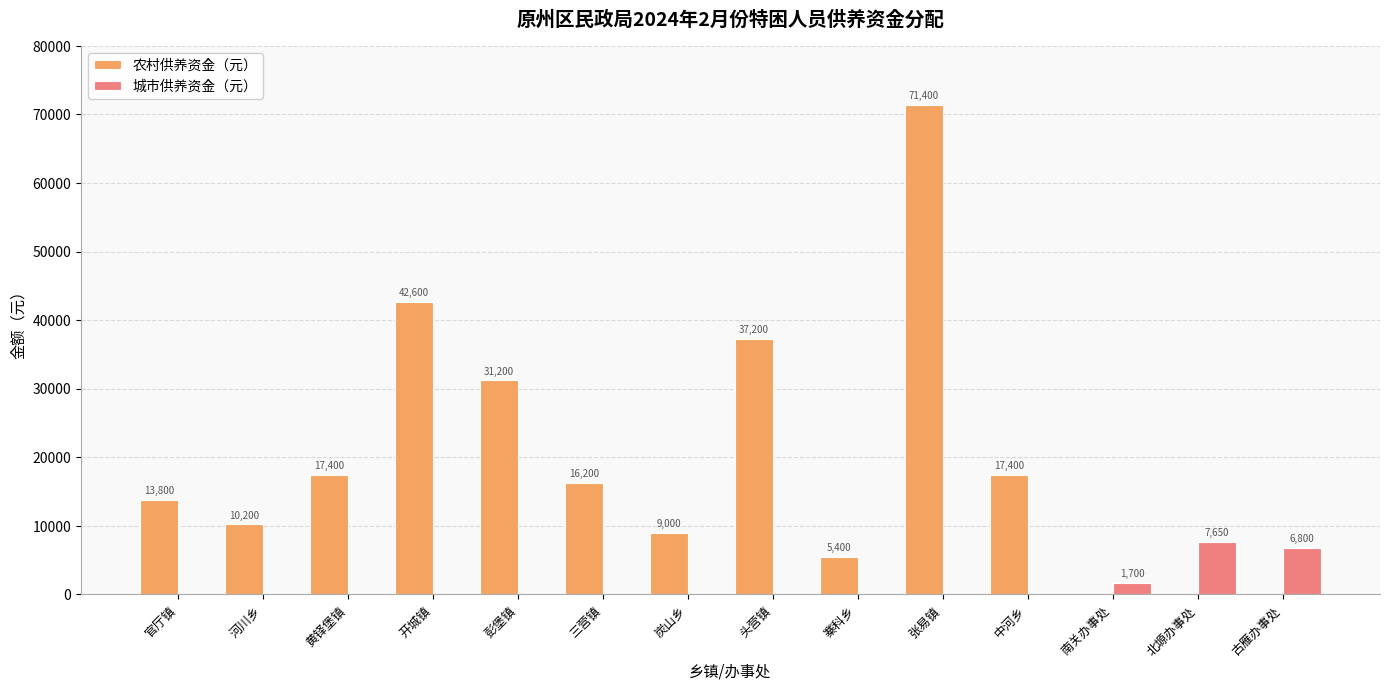

How many data points in 城市供养资金（元） are above 0?

3